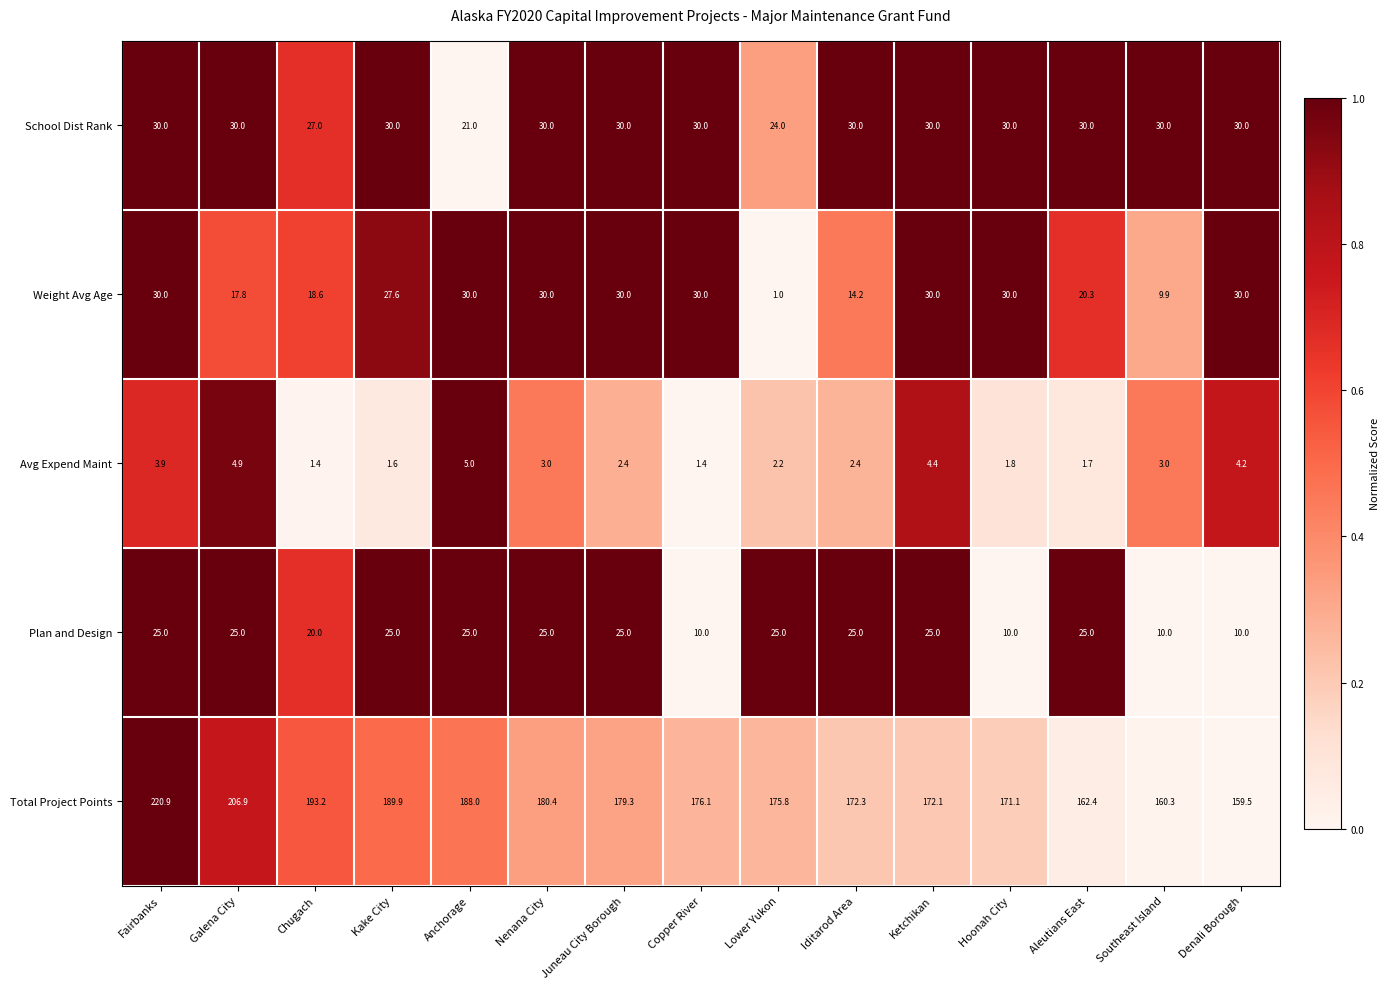

Which series has the largest range (max minus min)?

Total Project Points